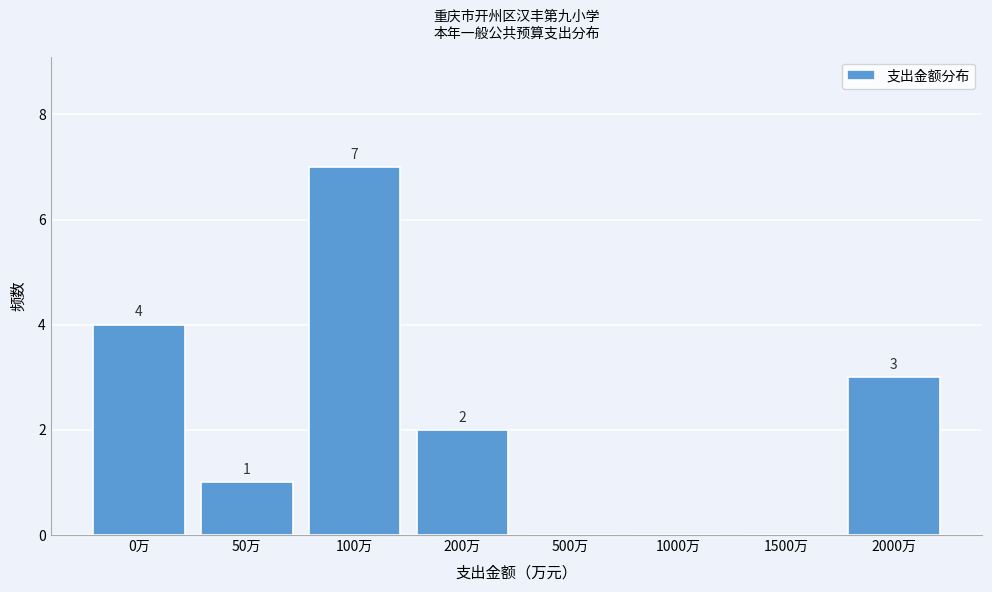

Reading left to right, extract all data points from this chart.

0万=4	50万=1	100万=7	200万=2	500万=0	1000万=0	1500万=0	2000万=3